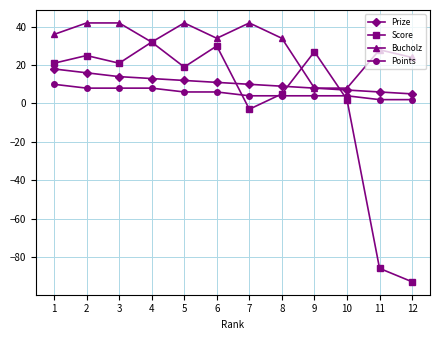

At which category is the sum across all series the highest?

2